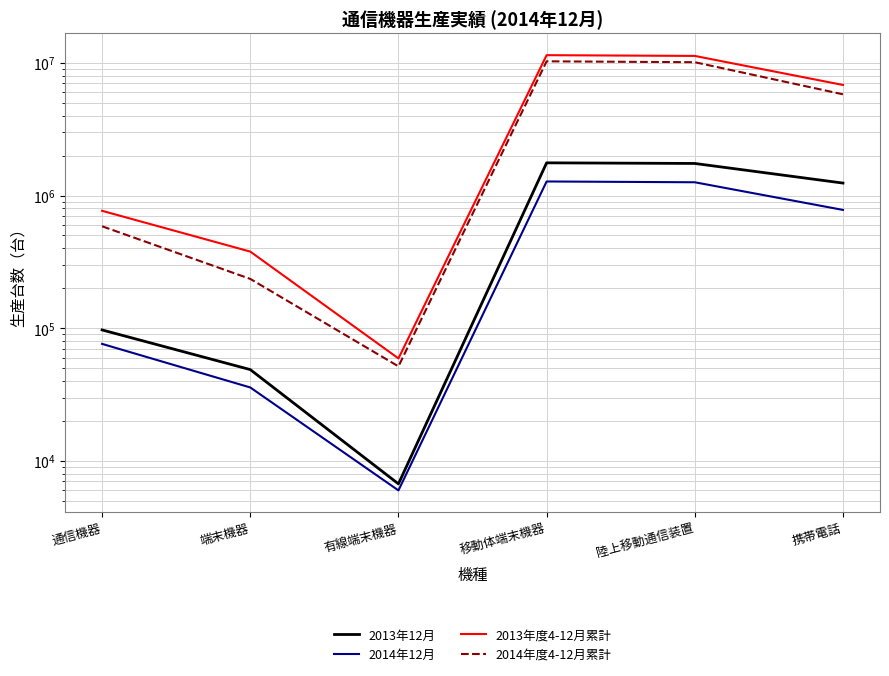

What is the difference between the maximum and minimum values in the 2013年度4-12月累計 series?

11365406